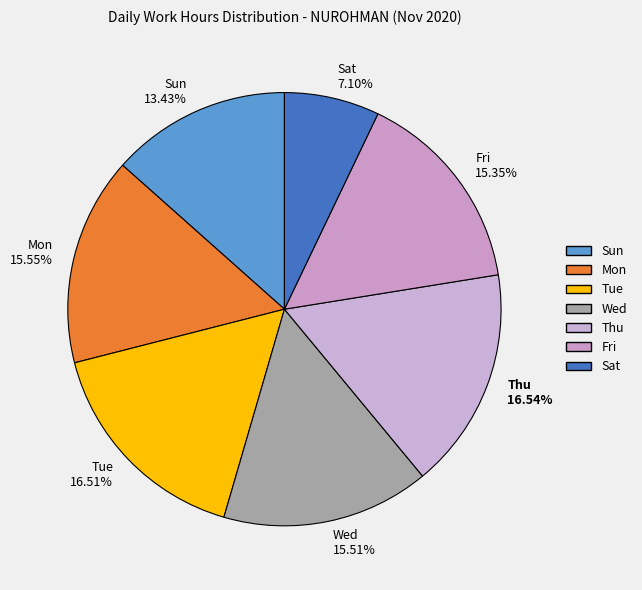

What is the smallest slice in the pie chart?

Sat 7.10%